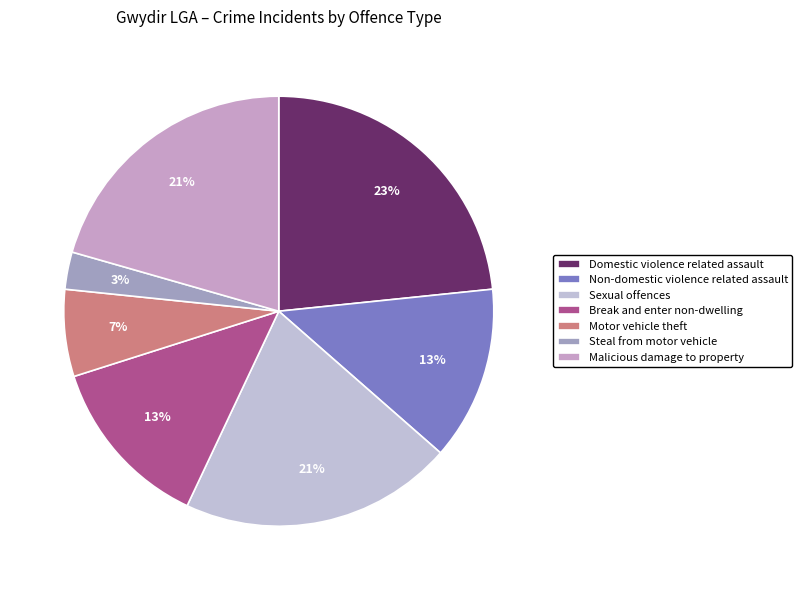

Approximately how many times larger is the value at Motor vehicle theft compared to Steal from motor vehicle?

2.3